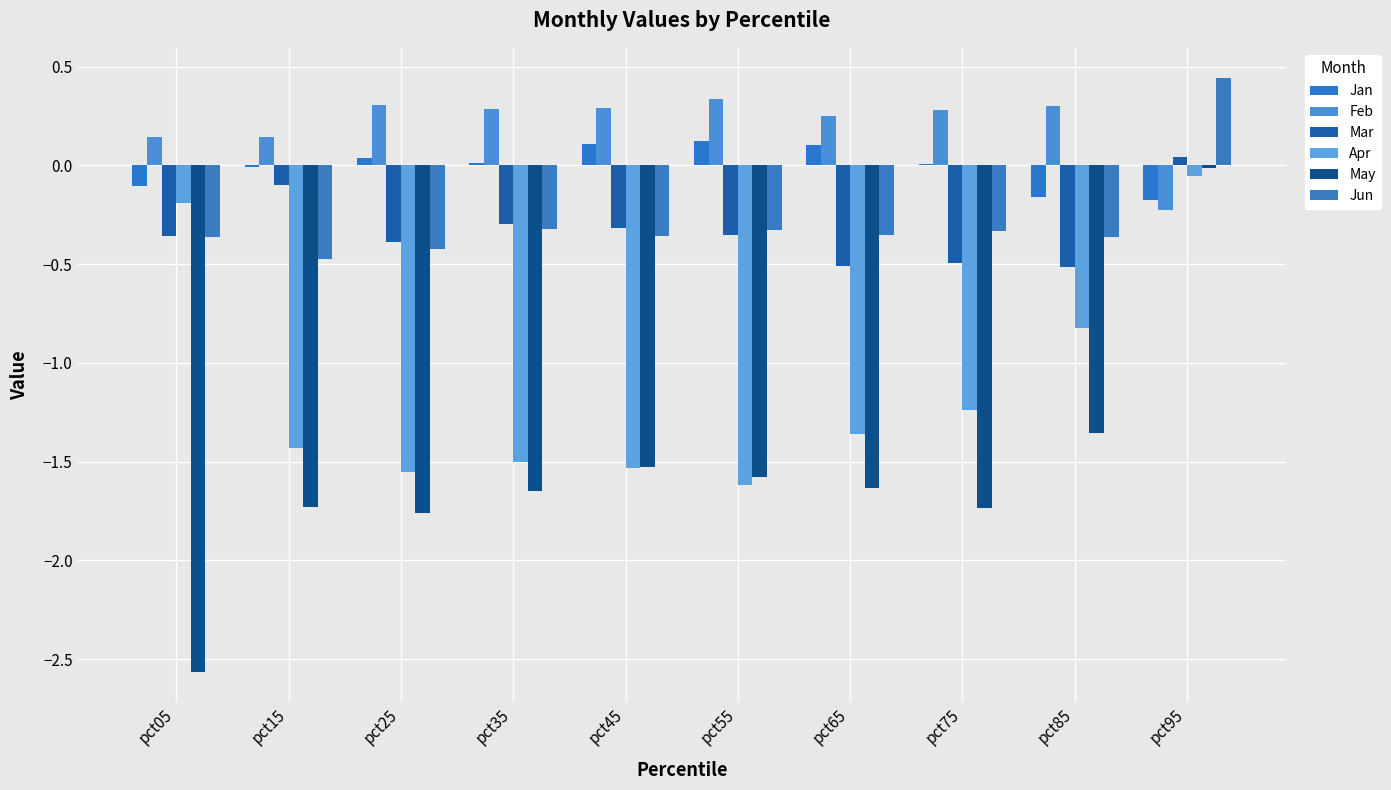

At which label does Mar reach its peak?

pct95